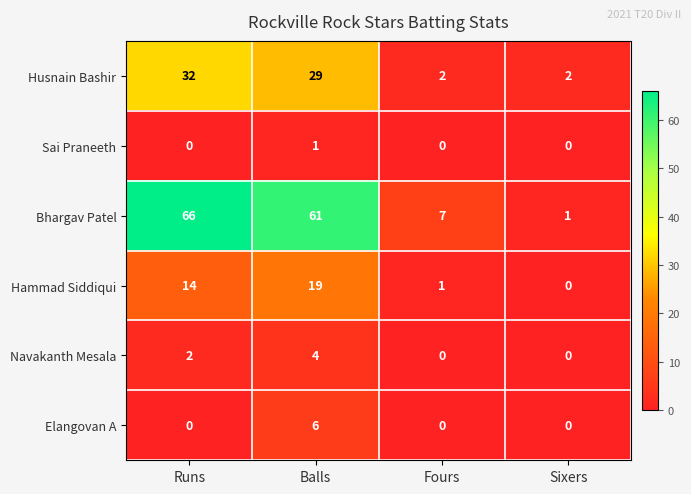

Reading left to right, what are all the values shown in this chart?

Husnain Bashir: 32	29	2	2
Sai Praneeth: 0	1	0	0
Bhargav Patel: 66	61	7	1
Hammad Siddiqui: 14	19	1	0
Navakanth Mesala: 2	4	0	0
Elangovan A: 0	6	0	0